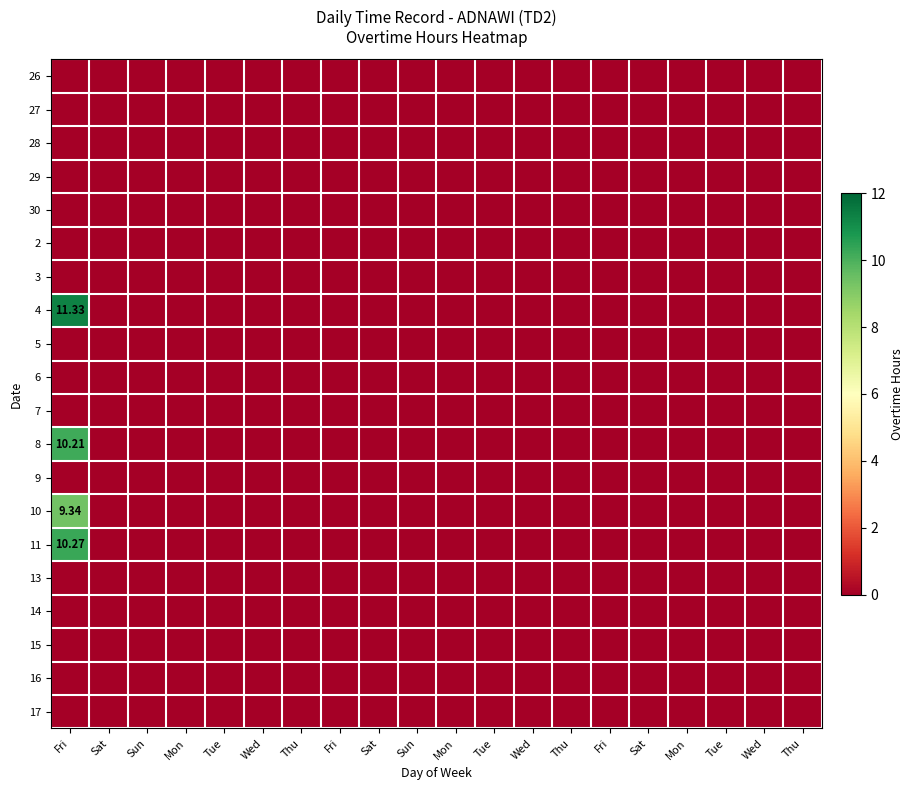

Between Sat and Mon, which is larger?

Sat